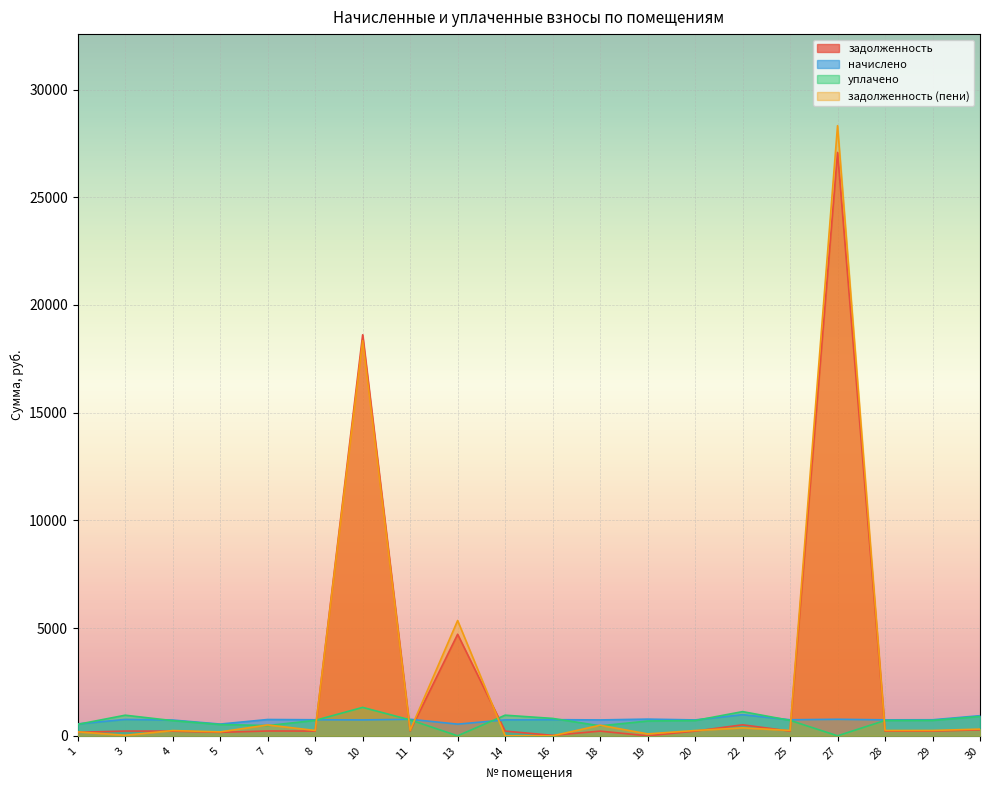

How many series are shown in this chart?

4